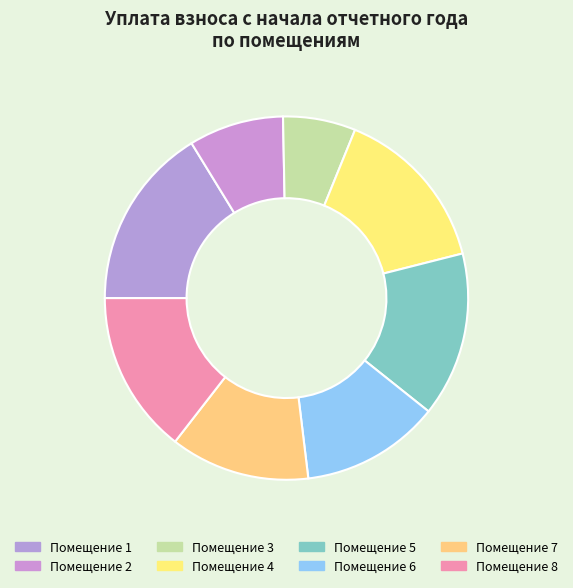

Count the number of slices in the pie.

8